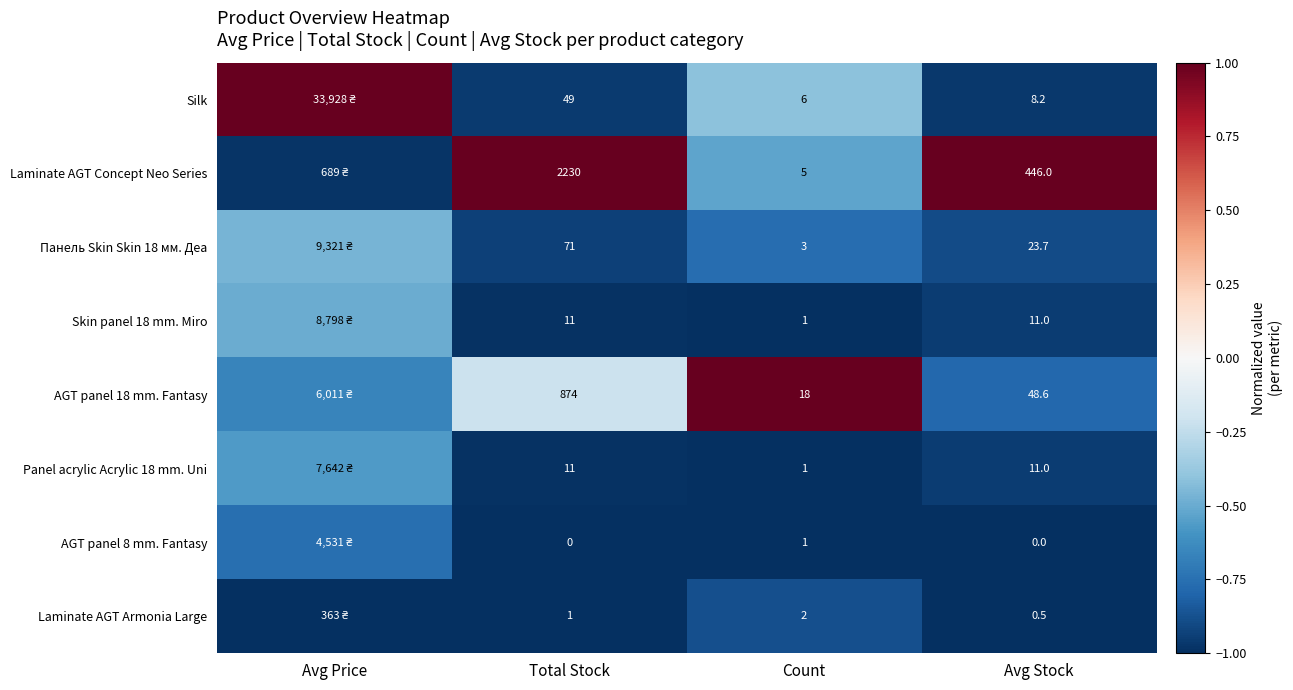

Between Total Stock and Count, which series saw the biggest shift?

Laminate AGT Concept Neo Series